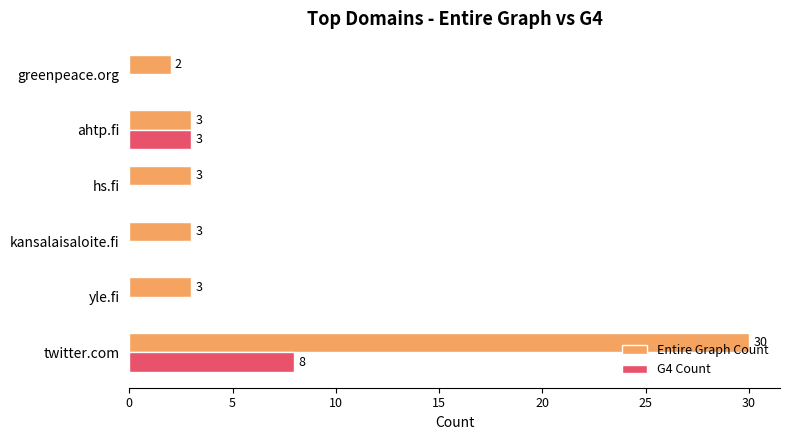

Count the G4 Count values in the range 0 to 3.

5